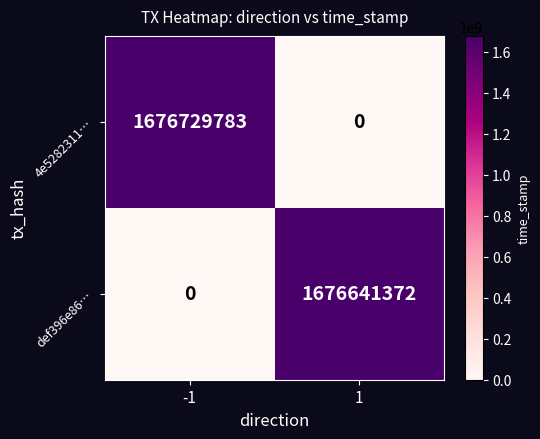

Between -1 and 1, which series saw the biggest shift?

4e5282311…